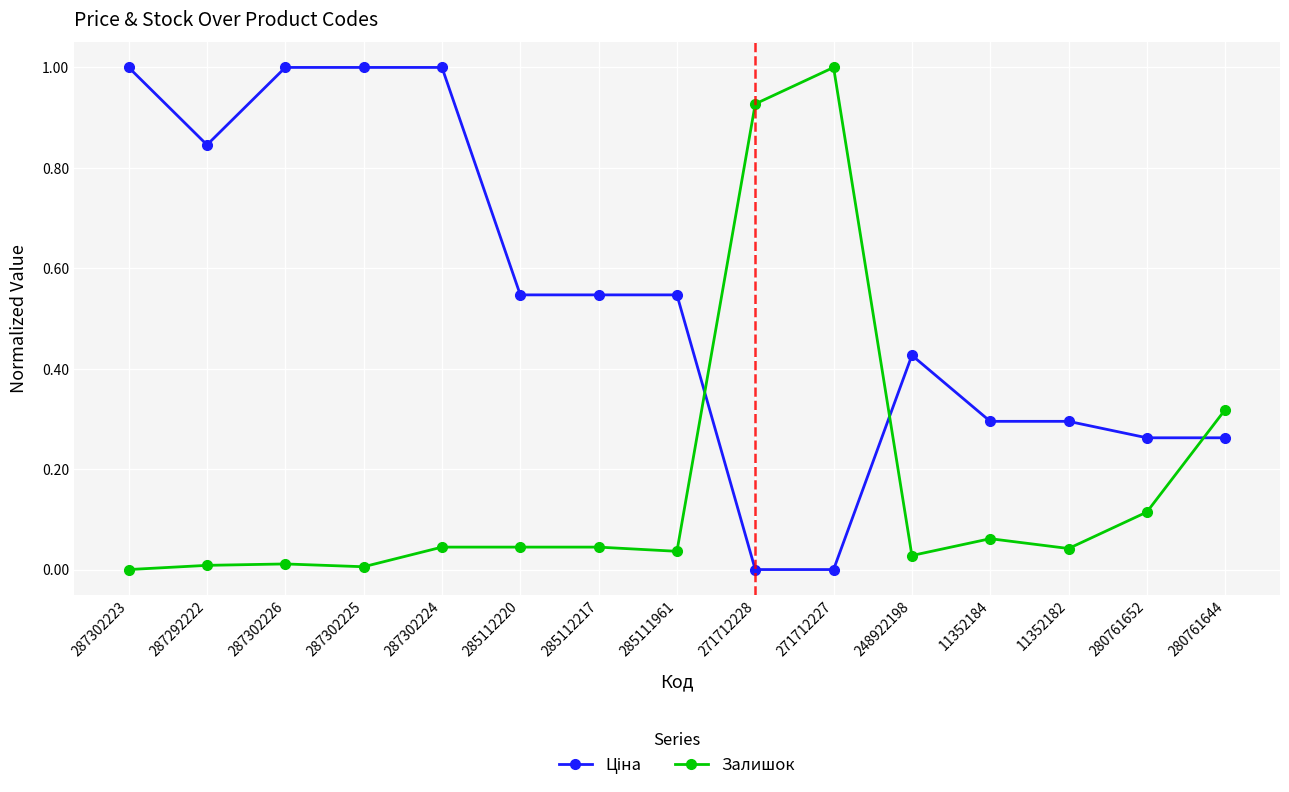

Is it true that Залишок equals 0.0 at 285112220?

True